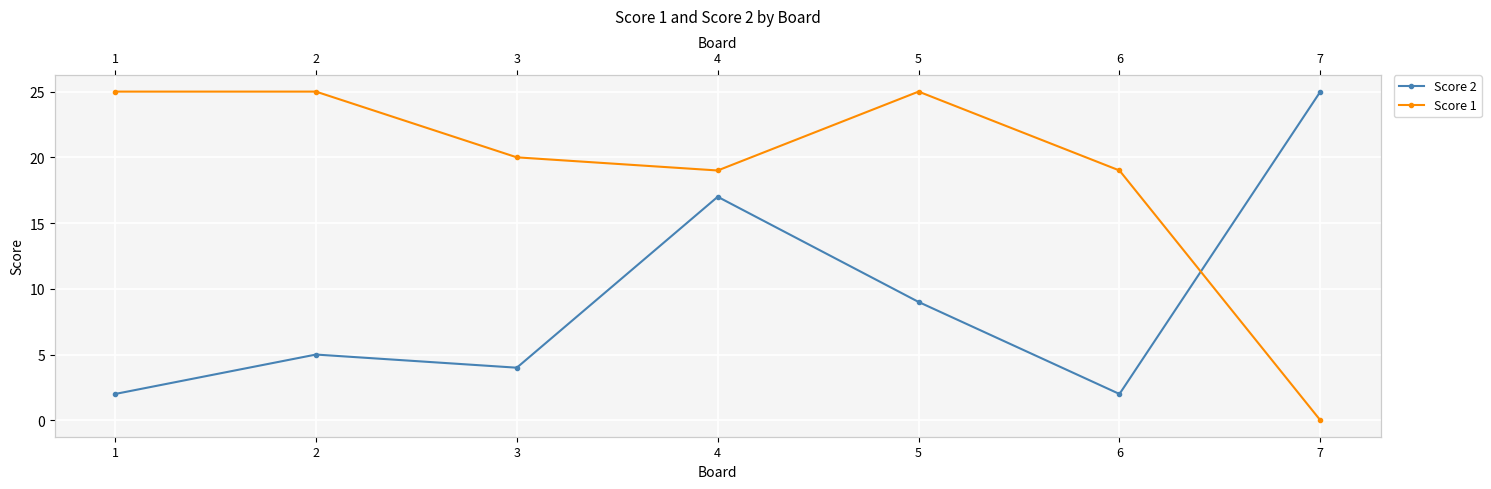

True or false: Score 2 has a value of 9 at 4.

False